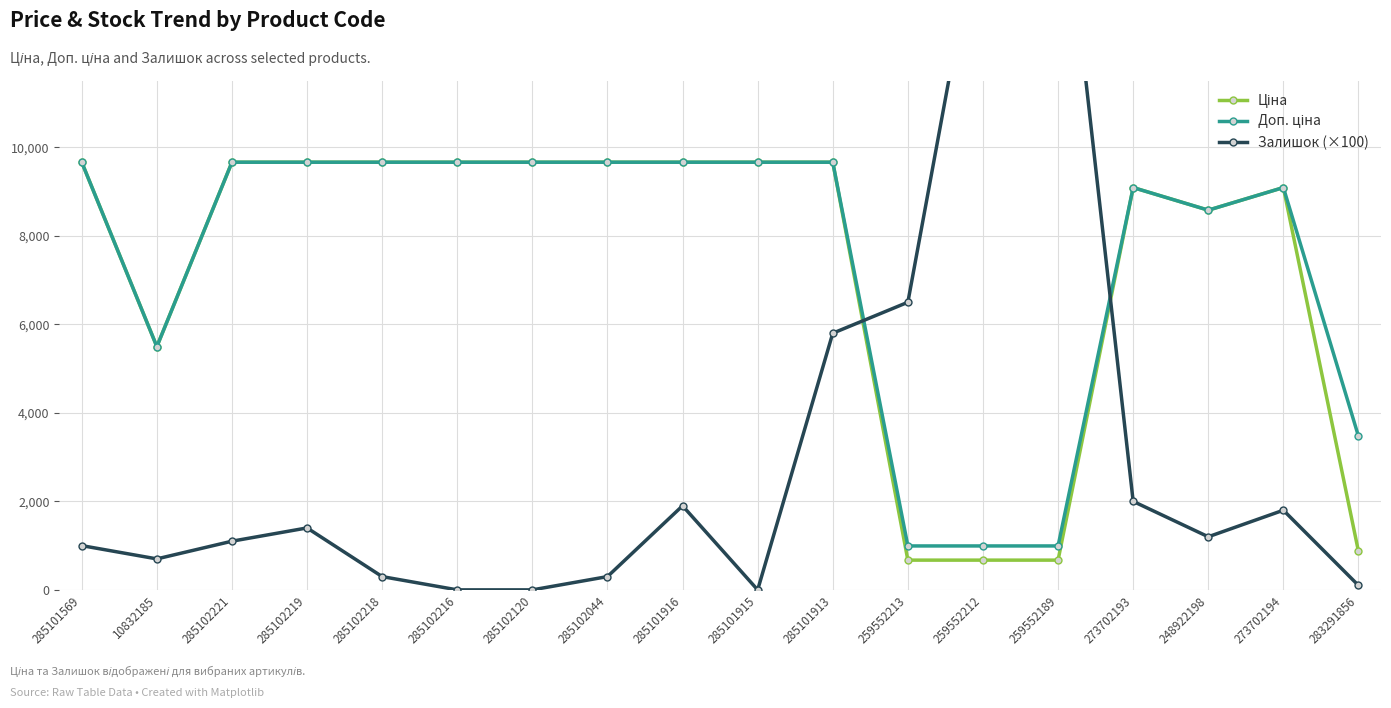

Reading right to left, list all the values displayed in this chart.

Ціна: 283291856=868.0	273702194=9092.0	248922198=8581.1	273702193=9092.0	259552189=672.1	259552212=672.1	259552213=672.1	285101913=9664.7	285101915=9664.7	285101916=9664.7	285102044=9664.7	285102120=9664.7	285102216=9664.7	285102218=9664.7	285102219=9664.7	285102221=9664.7	10832185=5497.3	285101569=9664.7
Доп. ціна: 283291856=3472.1	273702194=9092.0	248922198=8581.1	273702193=9092.0	259552189=992.7	259552212=992.7	259552213=992.7	285101913=9664.7	285101915=9664.7	285101916=9664.7	285102044=9664.7	285102120=9664.7	285102216=9664.7	285102218=9664.7	285102219=9664.7	285102221=9664.7	10832185=5497.3	285101569=9664.7
Залишок (×100): 283291856=100.0	273702194=1800.0	248922198=1200.0	273702193=2000.0	259552189=17100.0	259552212=15700.0	259552213=6500.0	285101913=5800.0	285101915=0.0	285101916=1900.0	285102044=300.0	285102120=0.0	285102216=0.0	285102218=300.0	285102219=1400.0	285102221=1100.0	10832185=700.0	285101569=1000.0